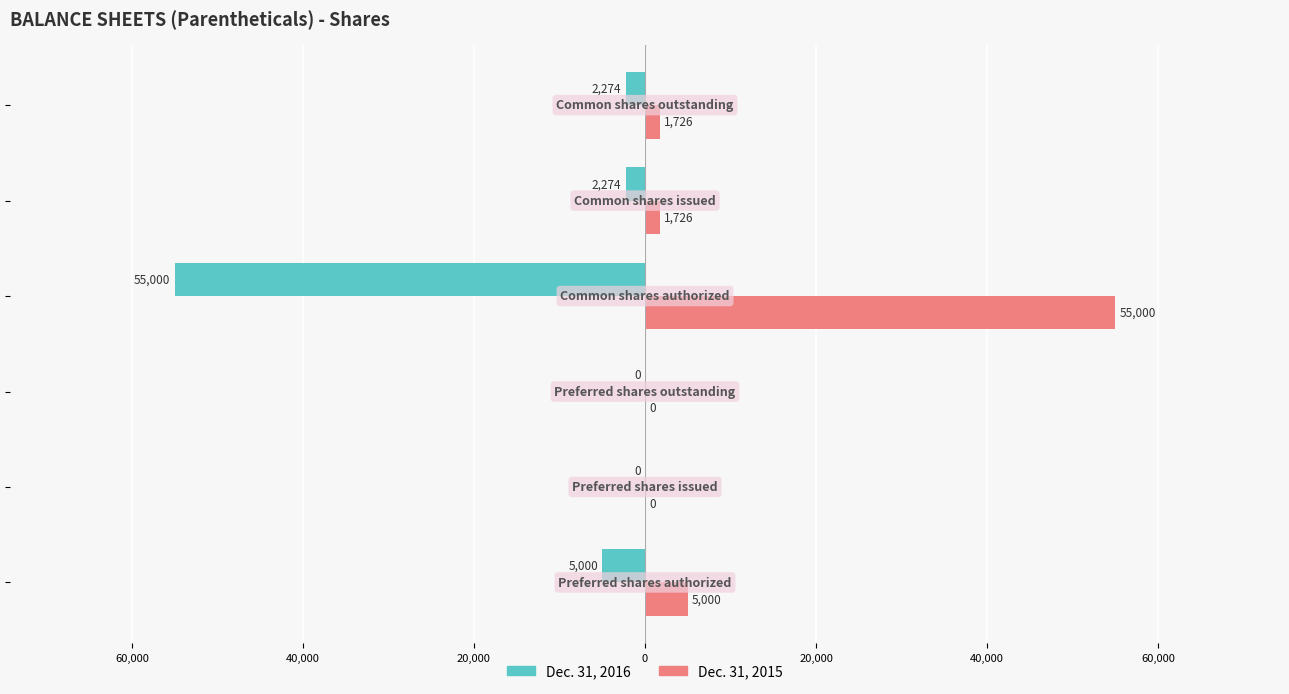

What are all the series names shown in the legend?

Dec. 31, 2016, Dec. 31, 2015